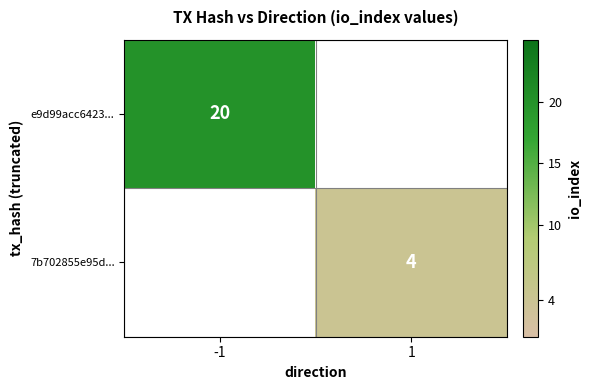

The value of 7b702855e95d... at 1 is 4. True or false?

True